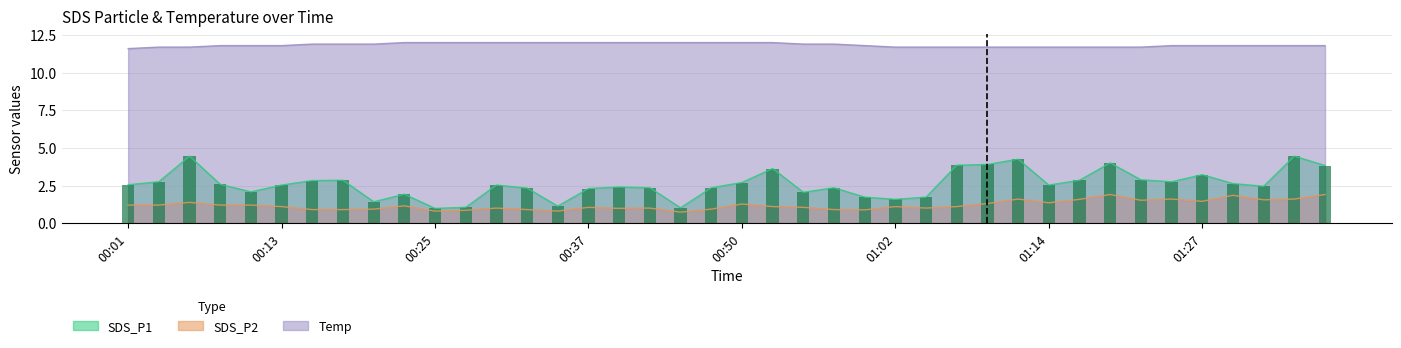

Between 2023/05/10 01:33 and 2023/05/10 00:23, which is larger?

2023/05/10 01:33